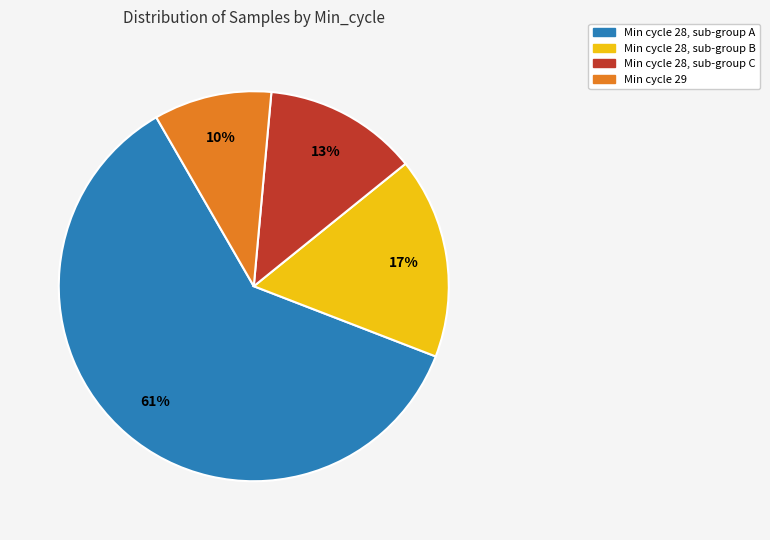

Is there a majority slice in this chart?

Yes